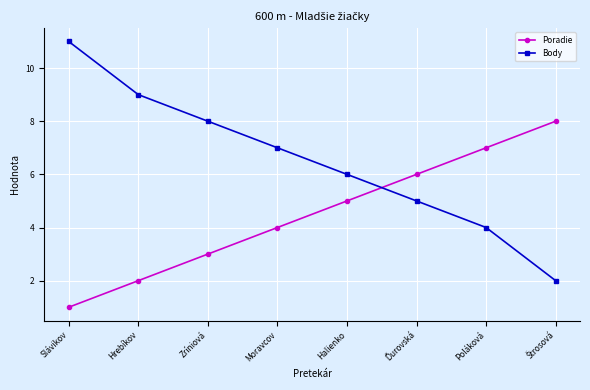

How many Poradie values are between 3 and 7?

5